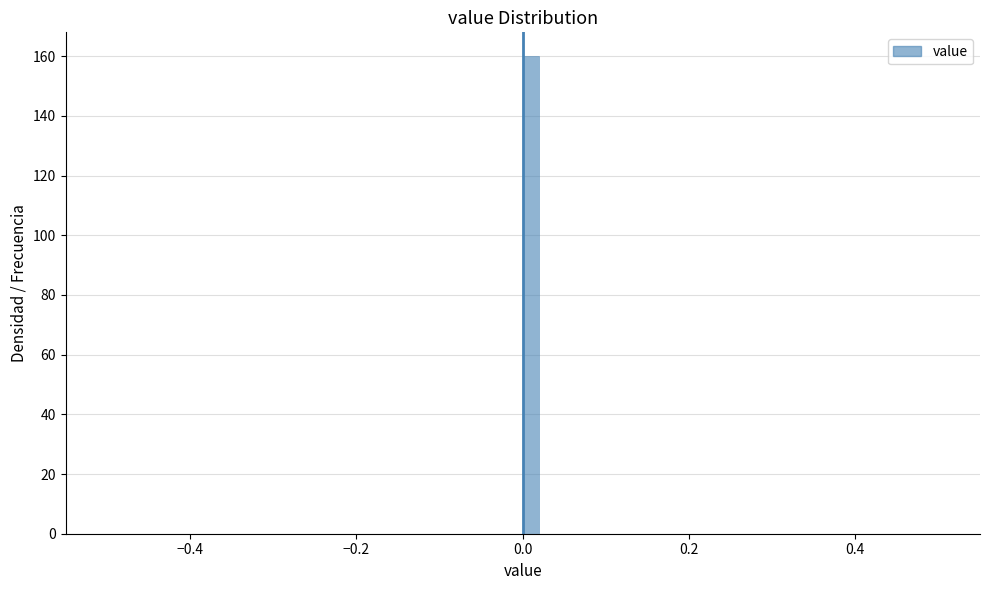

Read against the x-axis, roughly where is the centre of the tallest bar?

0.02